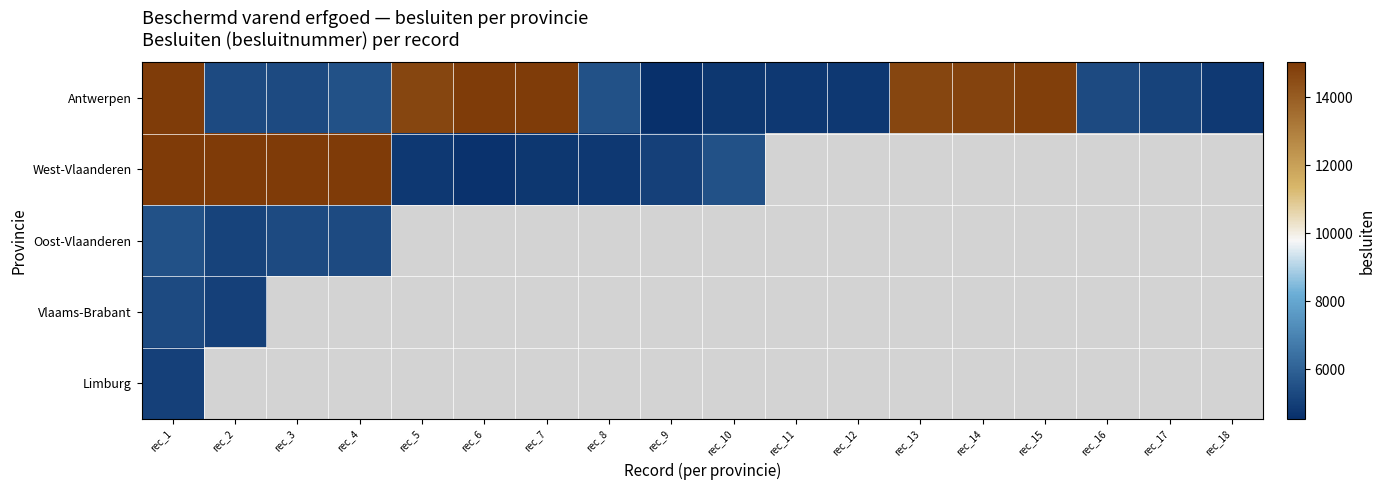

How many values in Limburg are above zero?

1